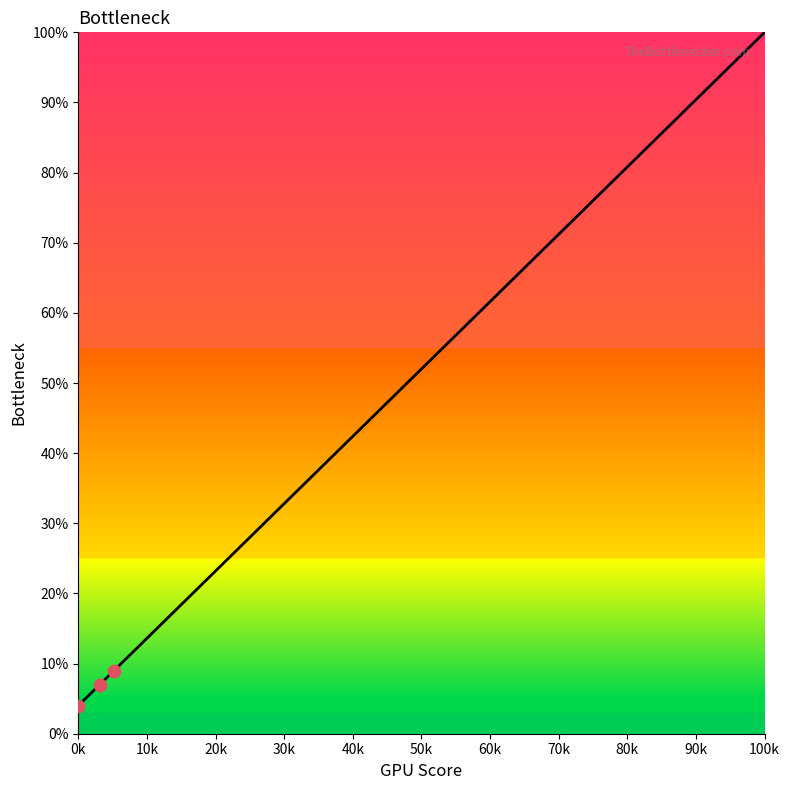

What is the difference between the maximum and minimum values?

96